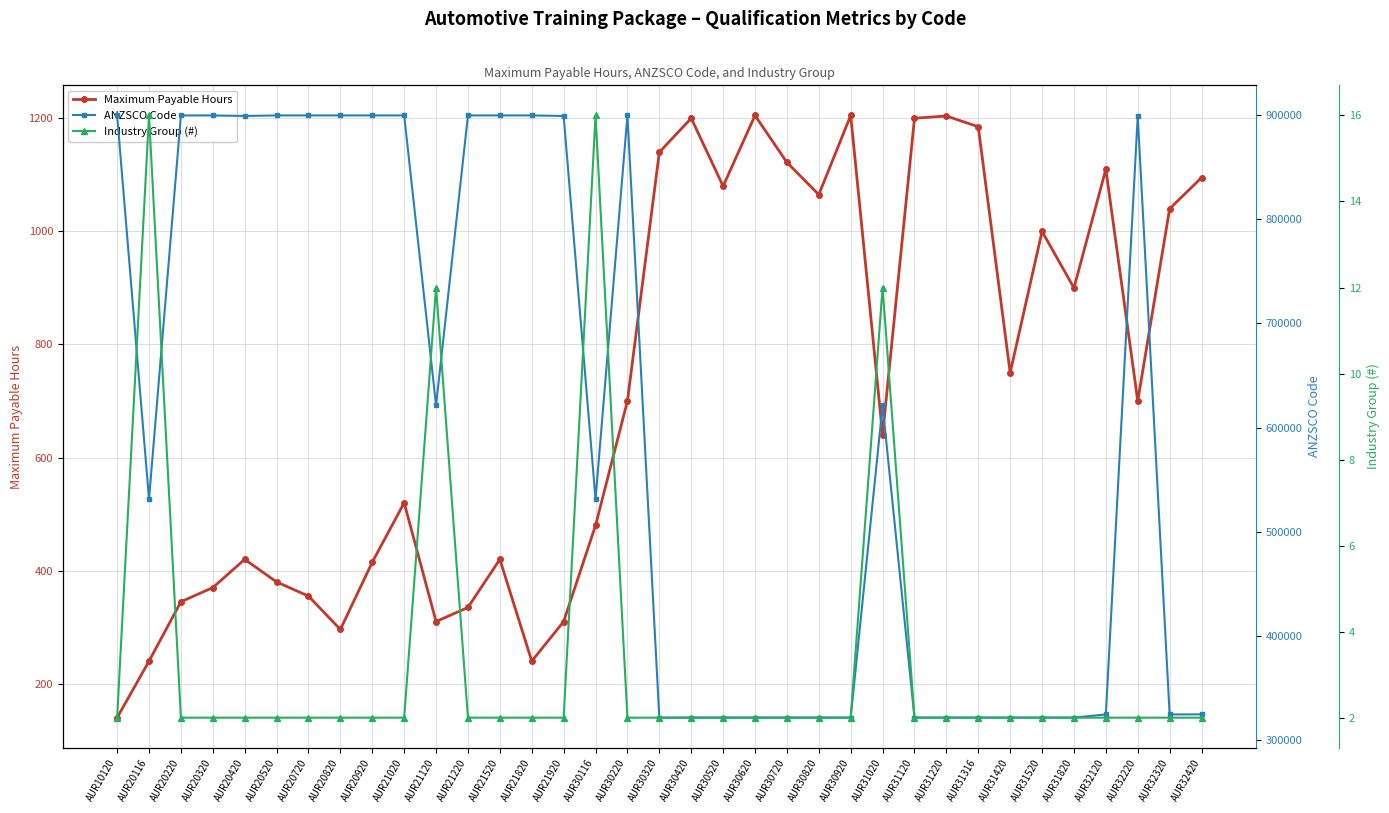

How many interior local valleys does the ANZSCO Code series have?

7